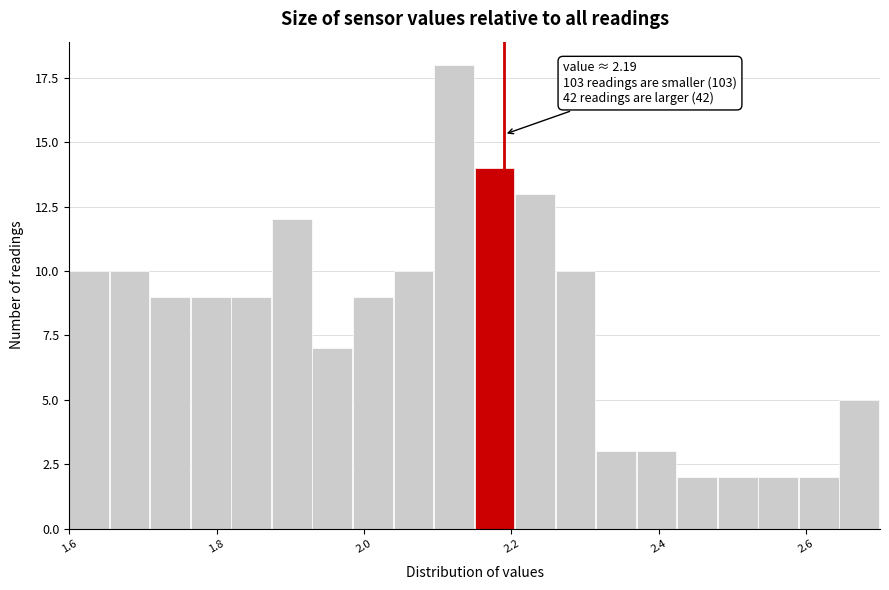

Around what value on the x-axis is the tallest bar? Give the approximate position of its centre, as read against the axis.

2.12